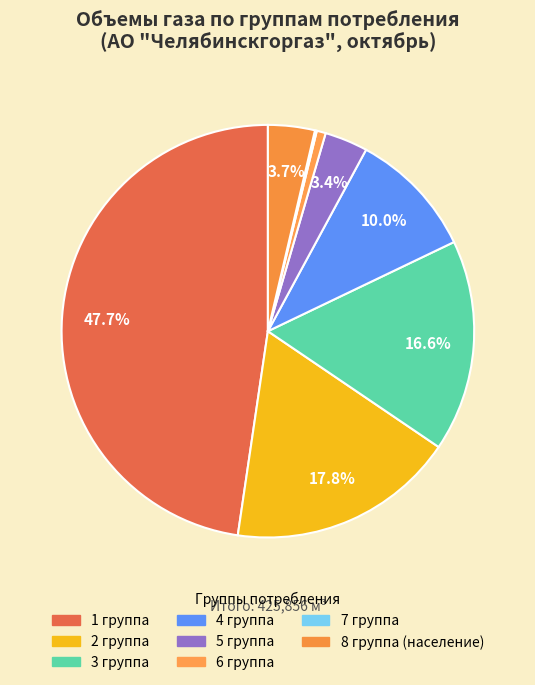

Count the number of slices in the pie.

8